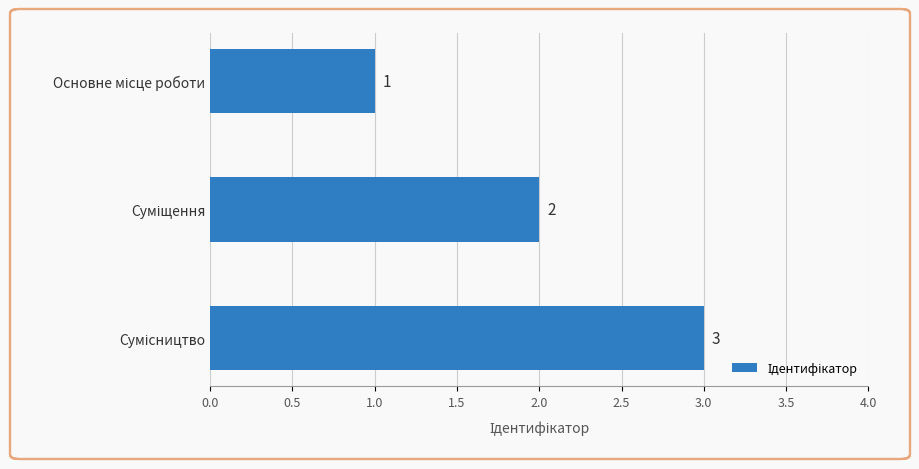

What is the value of the 1st bar from the top?

1